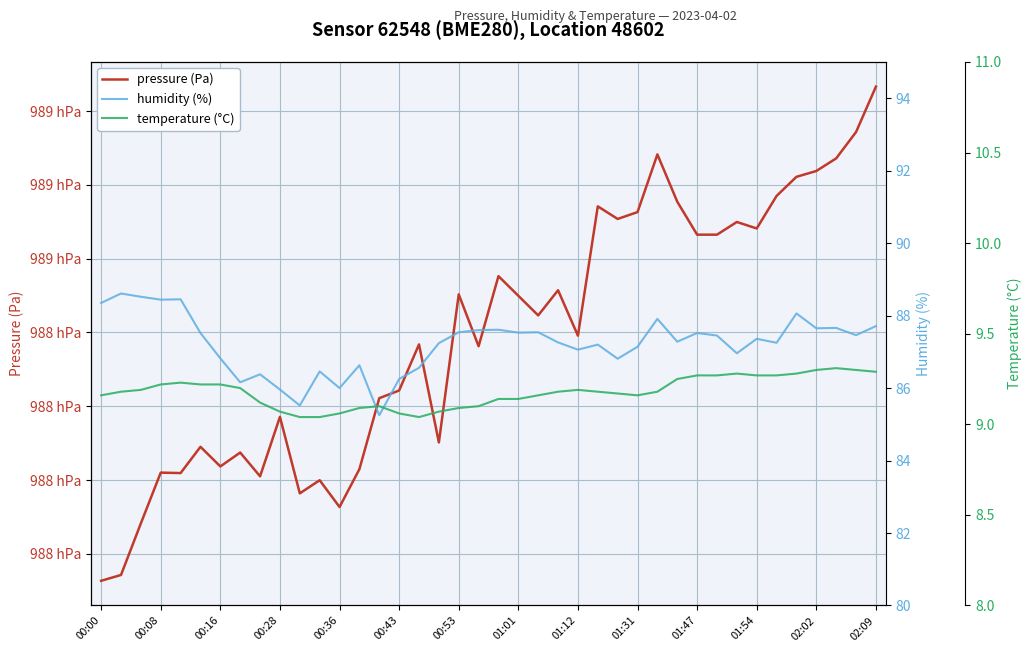

Reading left to right, what are all the values shown in this chart?

pressure (Pa): 98816.3	98817.1	98824.1	98831.0	98830.9	98834.5	98831.8	98833.7	98830.5	98838.6	98828.2	98830.0	98826.3	98831.5	98841.1	98842.1	98848.4	98835.1	98855.2	98848.1	98857.6	98855.0	98852.3	98855.7	98849.6	98867.1	98865.4	98866.3	98874.1	98867.7	98863.2	98863.2	98865.0	98864.1	98868.5	98871.1	98871.9	98873.6	98877.2	98883.3
humidity (%): 88.3	88.6	88.5	88.4	88.5	87.5	86.8	86.2	86.4	86.0	85.5	86.5	86.0	86.6	85.2	86.2	86.6	87.2	87.5	87.6	87.6	87.5	87.5	87.3	87.1	87.2	86.8	87.1	87.9	87.3	87.5	87.5	87.0	87.4	87.2	88.1	87.7	87.7	87.5	87.7
temperature (°C): 9.2	9.2	9.2	9.2	9.2	9.2	9.2	9.2	9.1	9.1	9.0	9.0	9.1	9.1	9.1	9.1	9.0	9.1	9.1	9.1	9.1	9.1	9.2	9.2	9.2	9.2	9.2	9.2	9.2	9.2	9.3	9.3	9.3	9.3	9.3	9.3	9.3	9.3	9.3	9.3